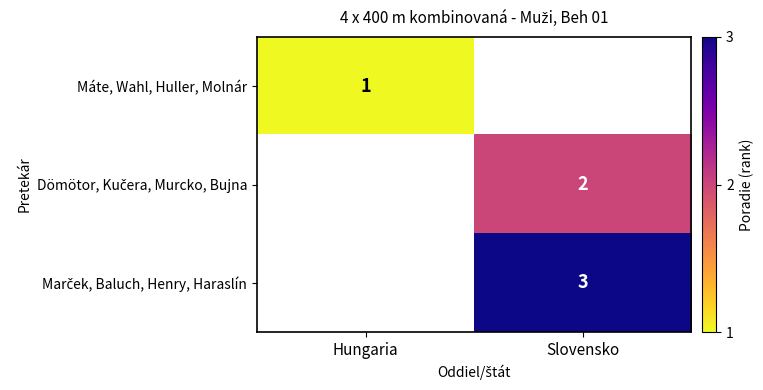

The Máte, Wahl, Huller, Molnár series shows 0 at Hungaria. True or false?

False